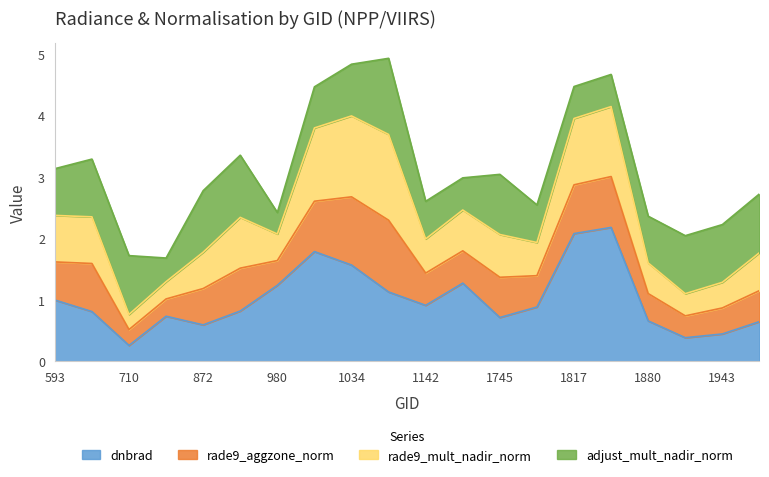

The dnbrad series shows 3.0 at 1817. True or false?

False